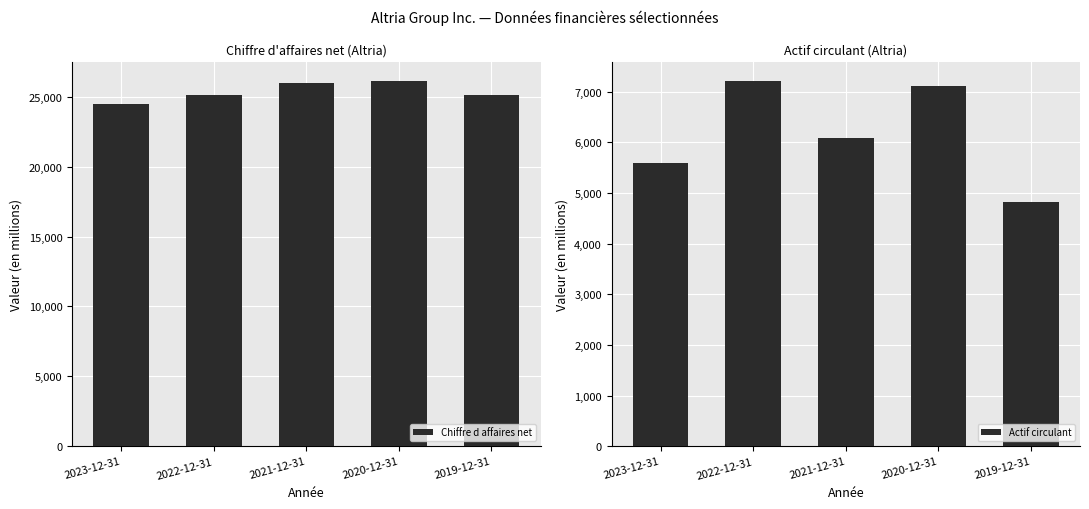

Which series has the widest spread of values?

Actif circulant